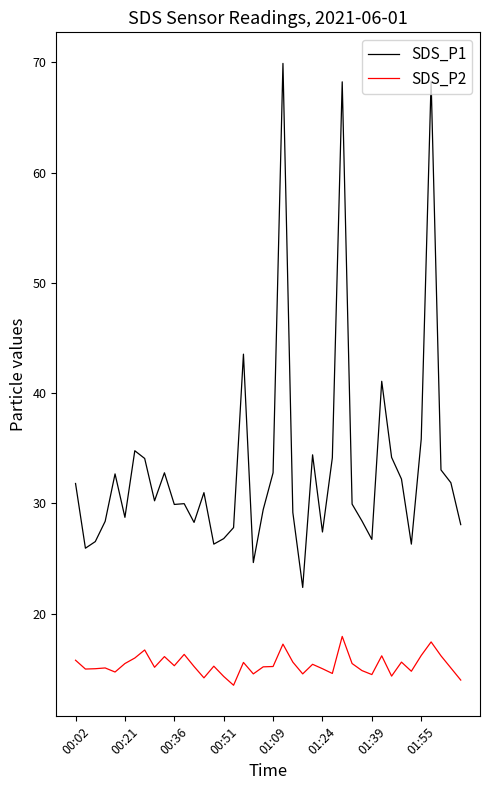

True or false: SDS_P1 and SDS_P2 intersect in this chart.

False